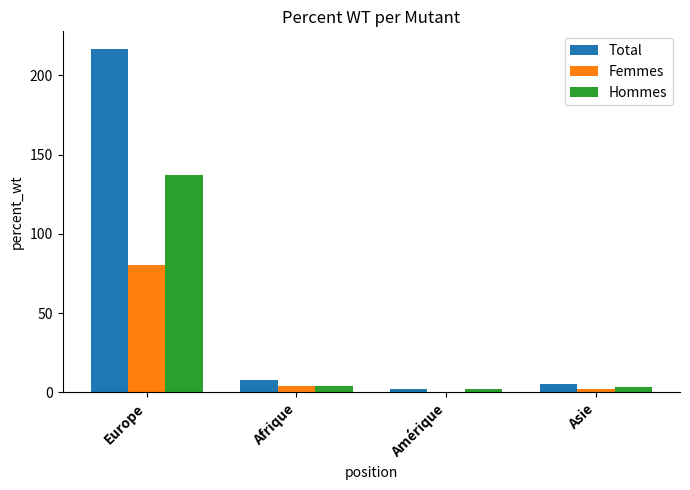

What is the greatest value displayed?

217